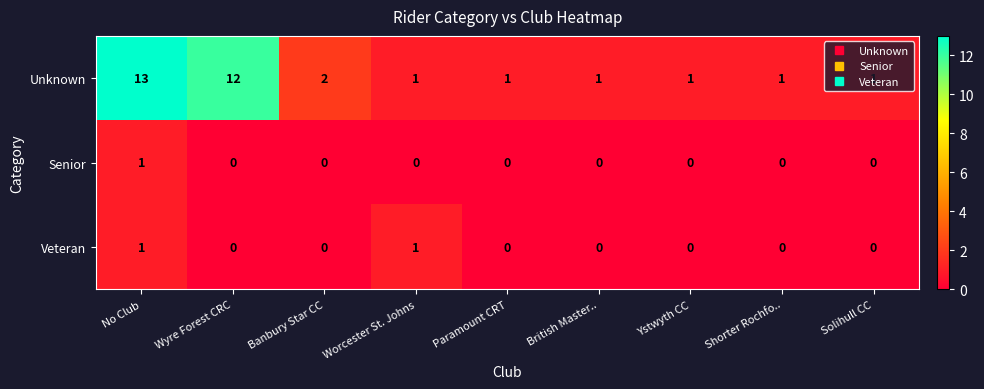

What is the difference between the maximum and minimum values in the Unknown series?

12